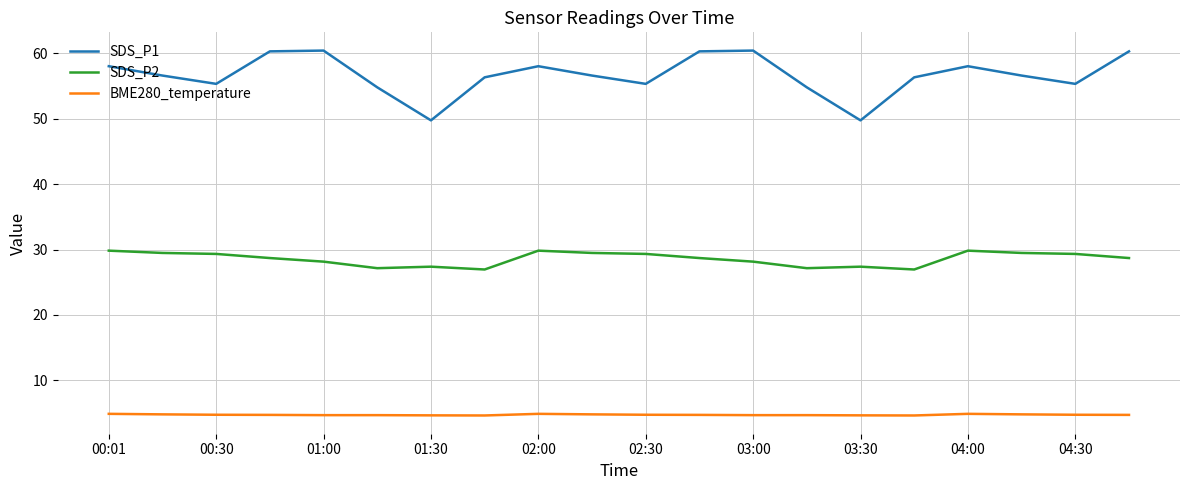

True or false: BME280_temperature and SDS_P2 cross at least once.

False